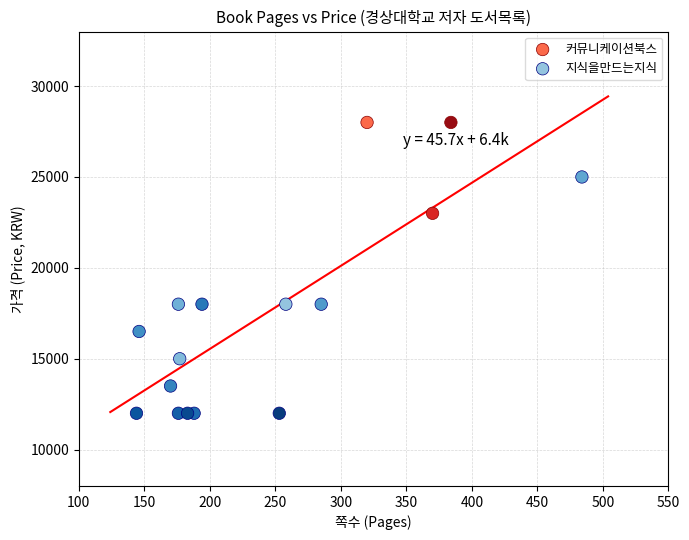

Which series has the widest spread of Y values?

지식을만드는지식